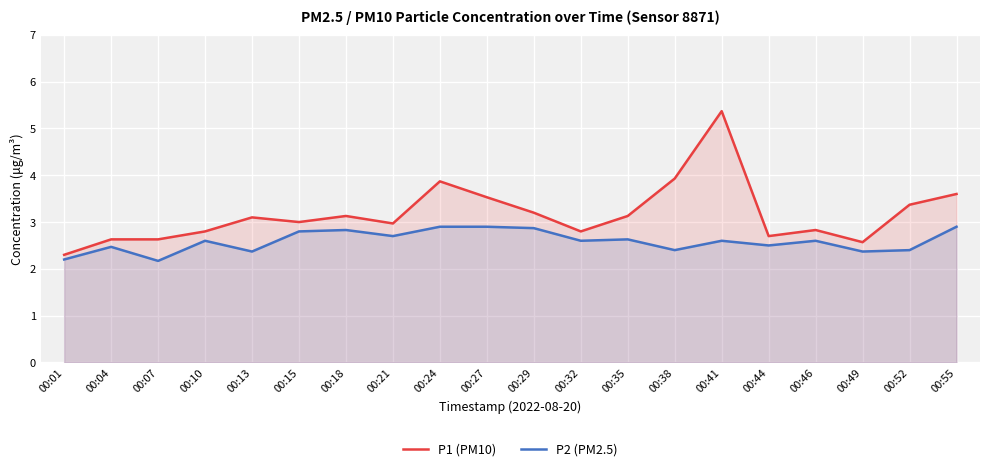

Is the value of P2 (PM2.5) at 00:15 greater than the value of P1 (PM10) at 00:44?

Yes